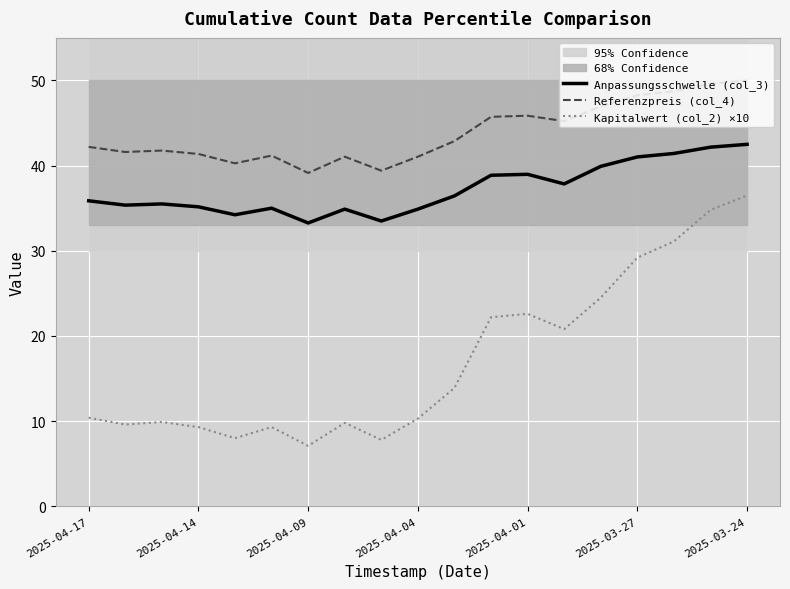

Reading right to left, what are all the values shown in this chart?

Anpassungsschwelle (col_3): 42.5	42.2	41.4	41.0	39.9	37.9	39.0	38.9	36.4	34.9	33.5	34.9	33.3	35.0	34.2	35.2	35.5	35.4	35.9
Referenzpreis (col_4): 50.0	49.6	48.7	48.3	47.0	45.2	45.9	45.7	42.9	41.0	39.4	41.0	39.1	41.2	40.3	41.4	41.8	41.6	42.2
Kapitalwert (col_2) ×10: 36.5	34.8	31.1	29.2	24.5	20.8	22.6	22.2	13.9	10.3	7.8	9.8	7.1	9.3	8.0	9.3	9.9	9.6	10.4